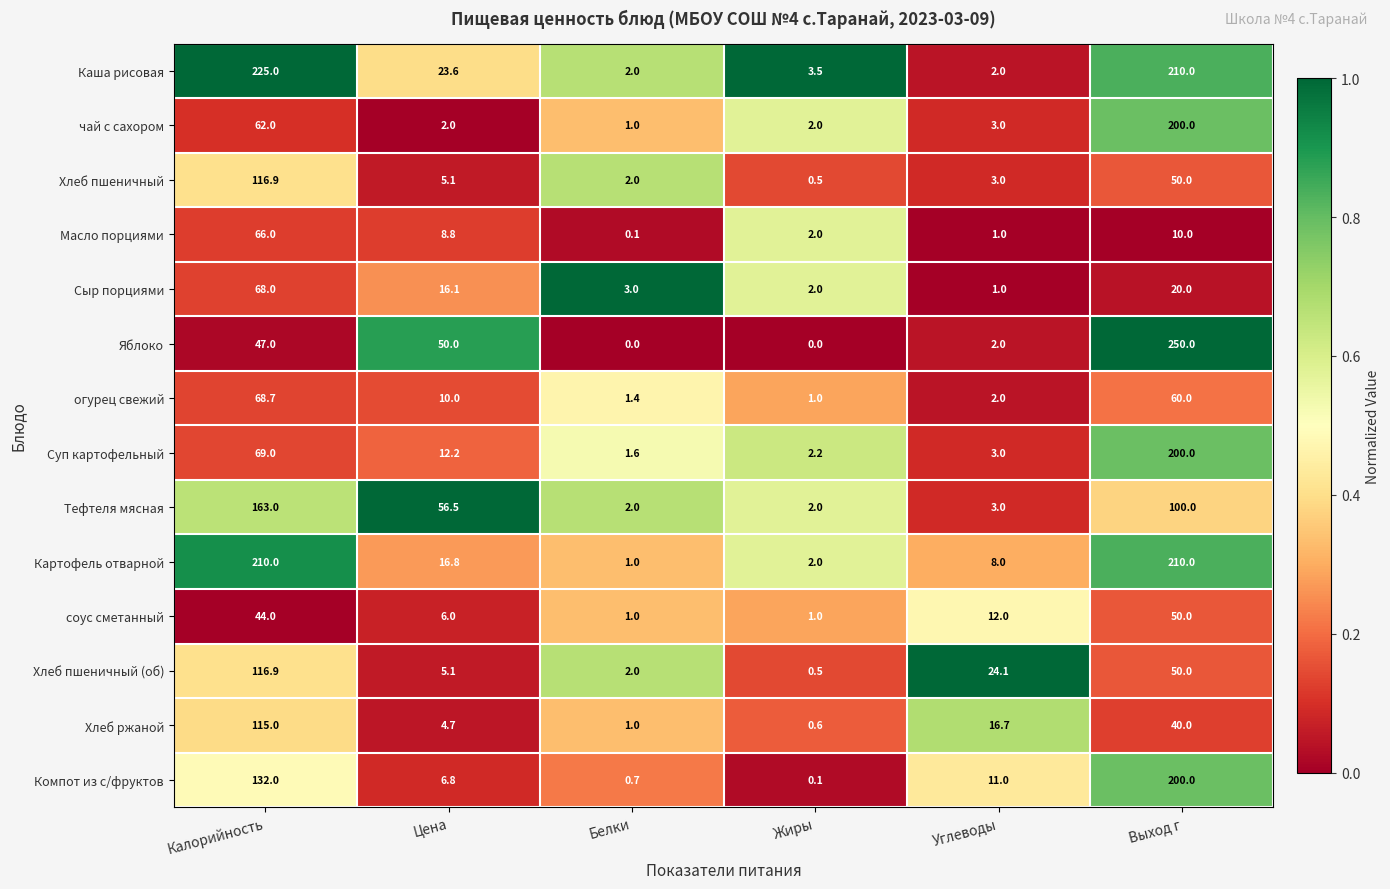

At which category is the sum across all series the highest?

Выход г